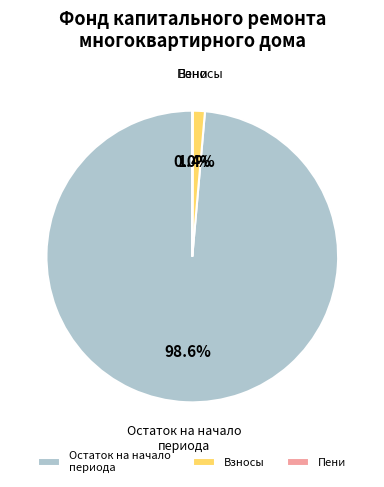

How much of the chart is everything except Взносы?

98.6%